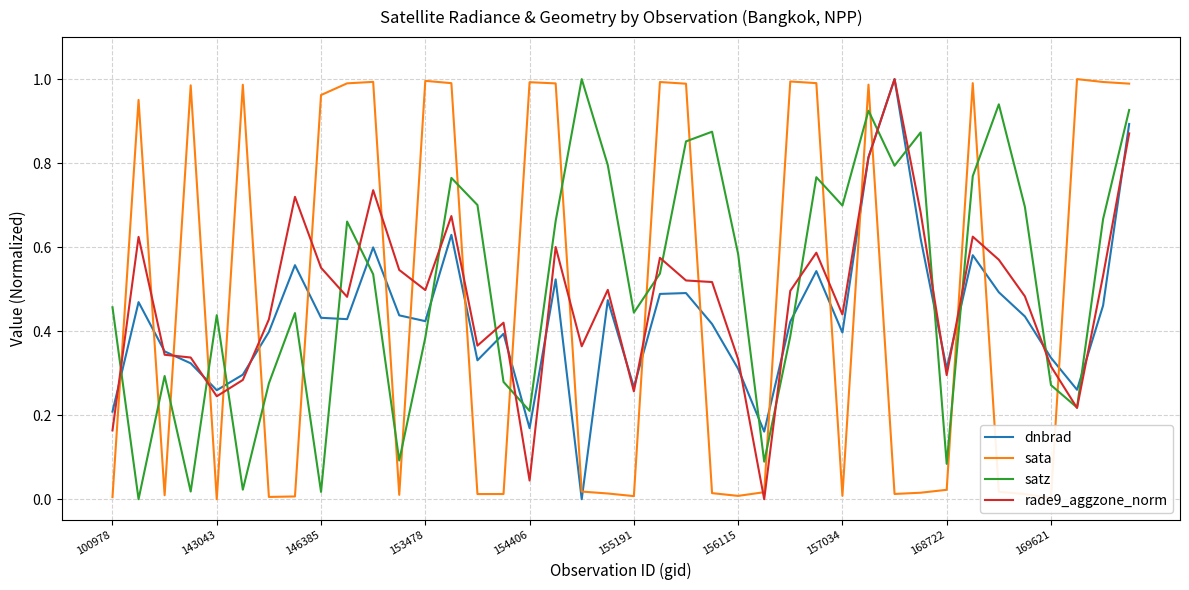

Which series ends up on top after the final intersection of satz and sata?

sata